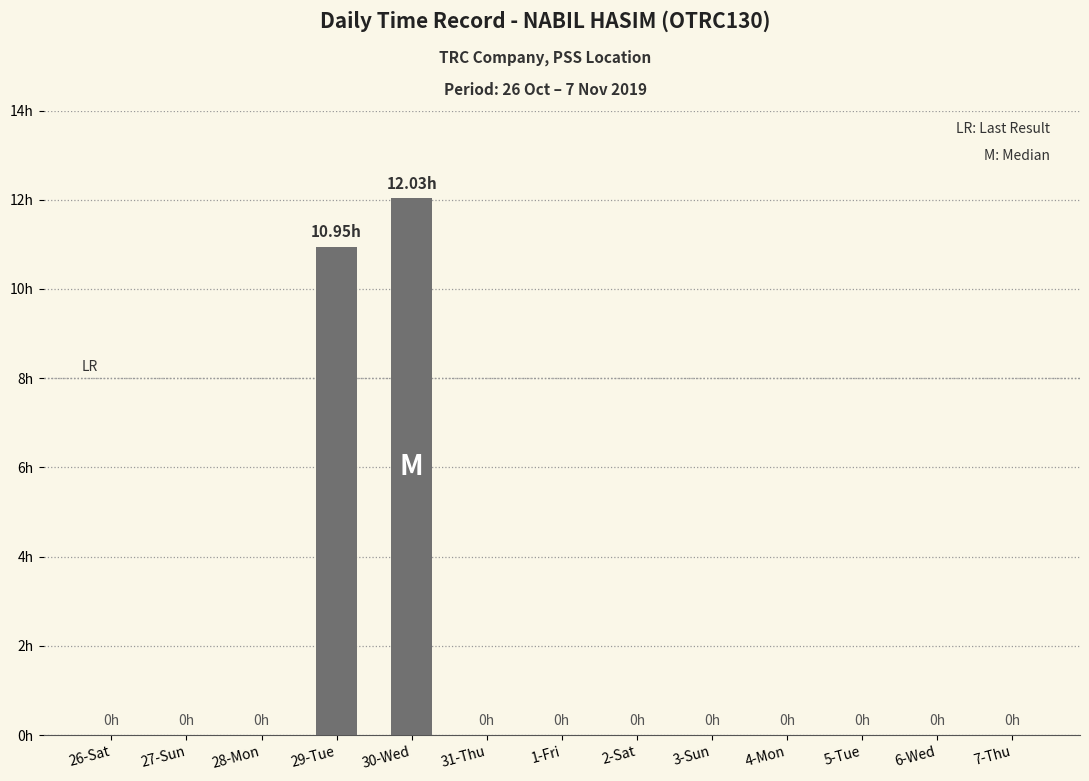

Reading right to left, what are all the values shown in this chart?

7-Thu=0.0	6-Wed=0.0	5-Tue=0.0	4-Mon=0.0	3-Sun=0.0	2-Sat=0.0	1-Fri=0.0	31-Thu=0.0	30-Wed=12.0	29-Tue=10.9	28-Mon=0.0	27-Sun=0.0	26-Sat=0.0